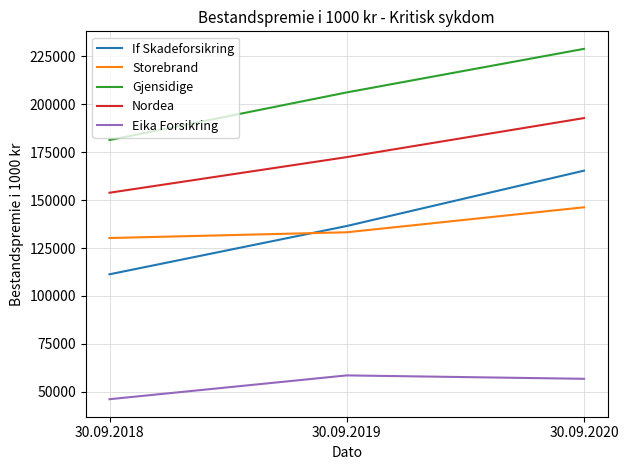

Count the number of data series in this chart.

5